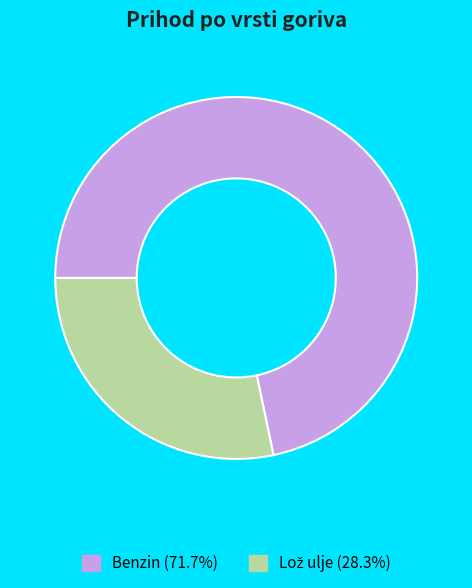

How many slices are in this pie chart?

2